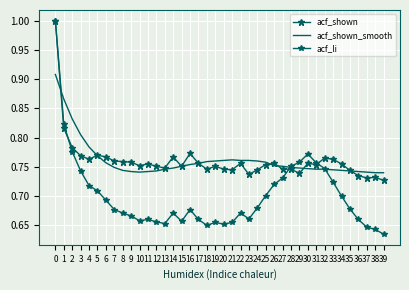

Between 11 and 27, which series saw the biggest shift?

acf_li